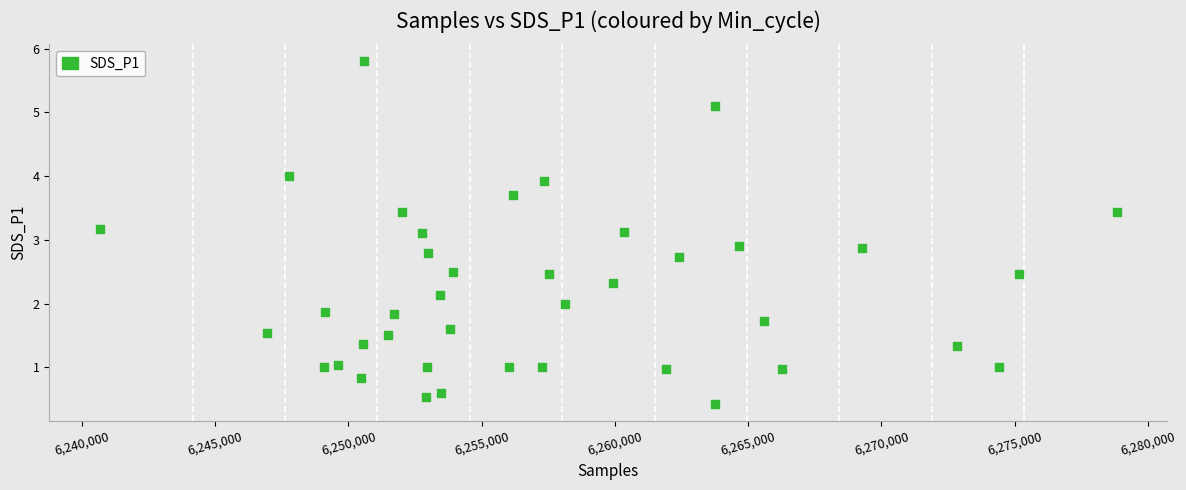

What is the range of Y values (max minus min)?

5.4